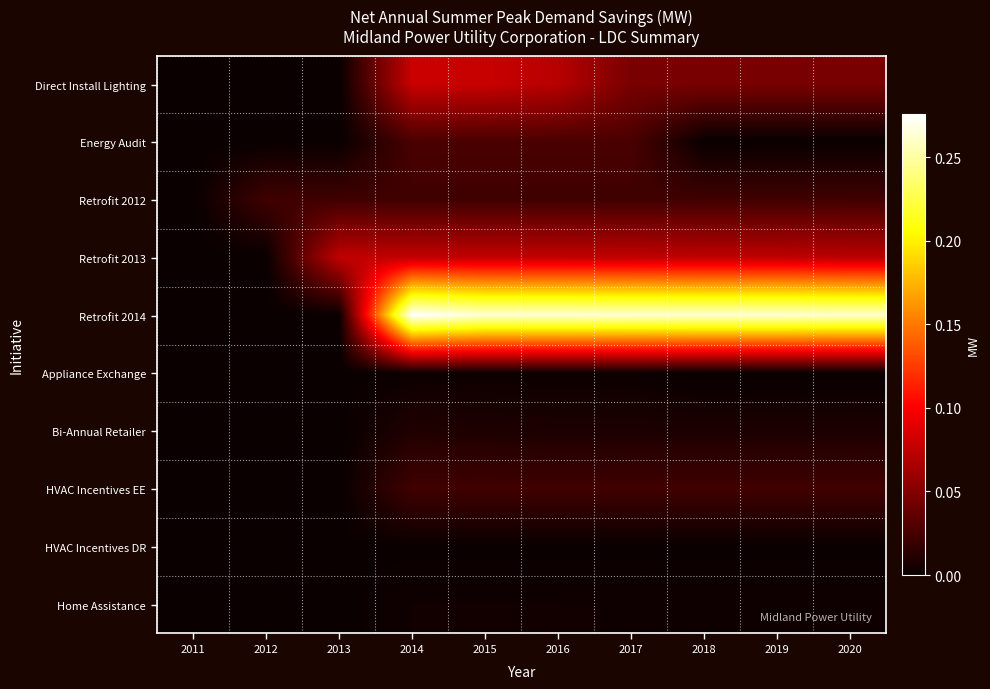

At which category is the sum across all series the highest?

2014